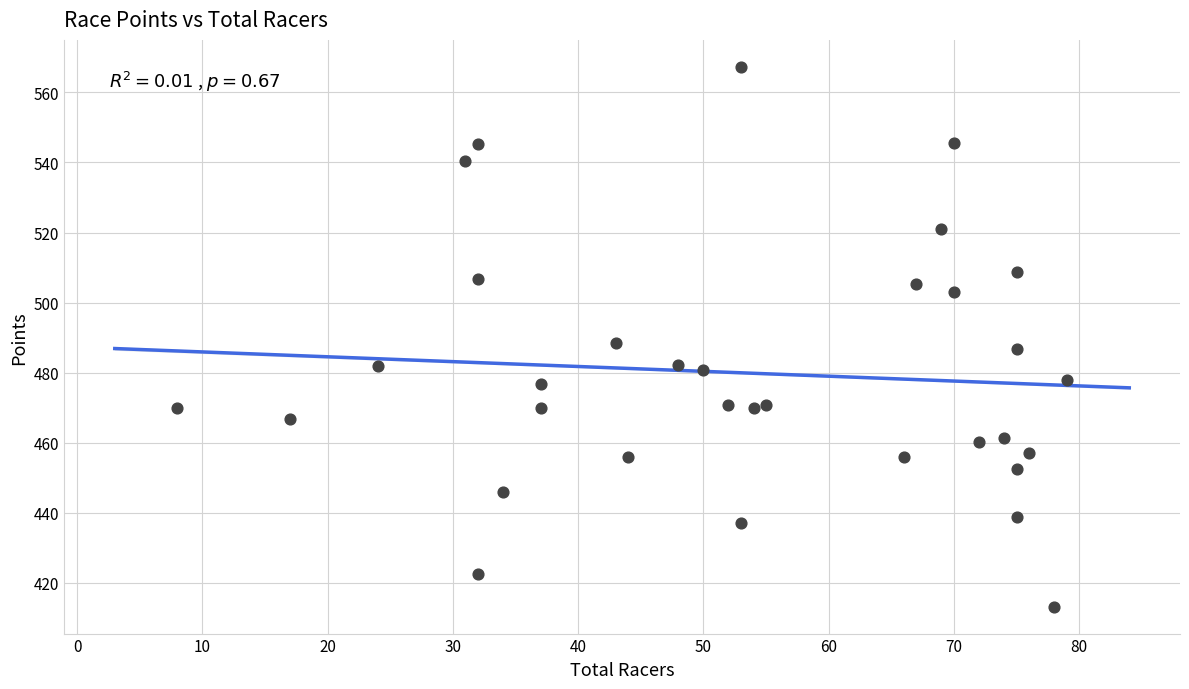

What is the range of X values (max minus min)?

71.0